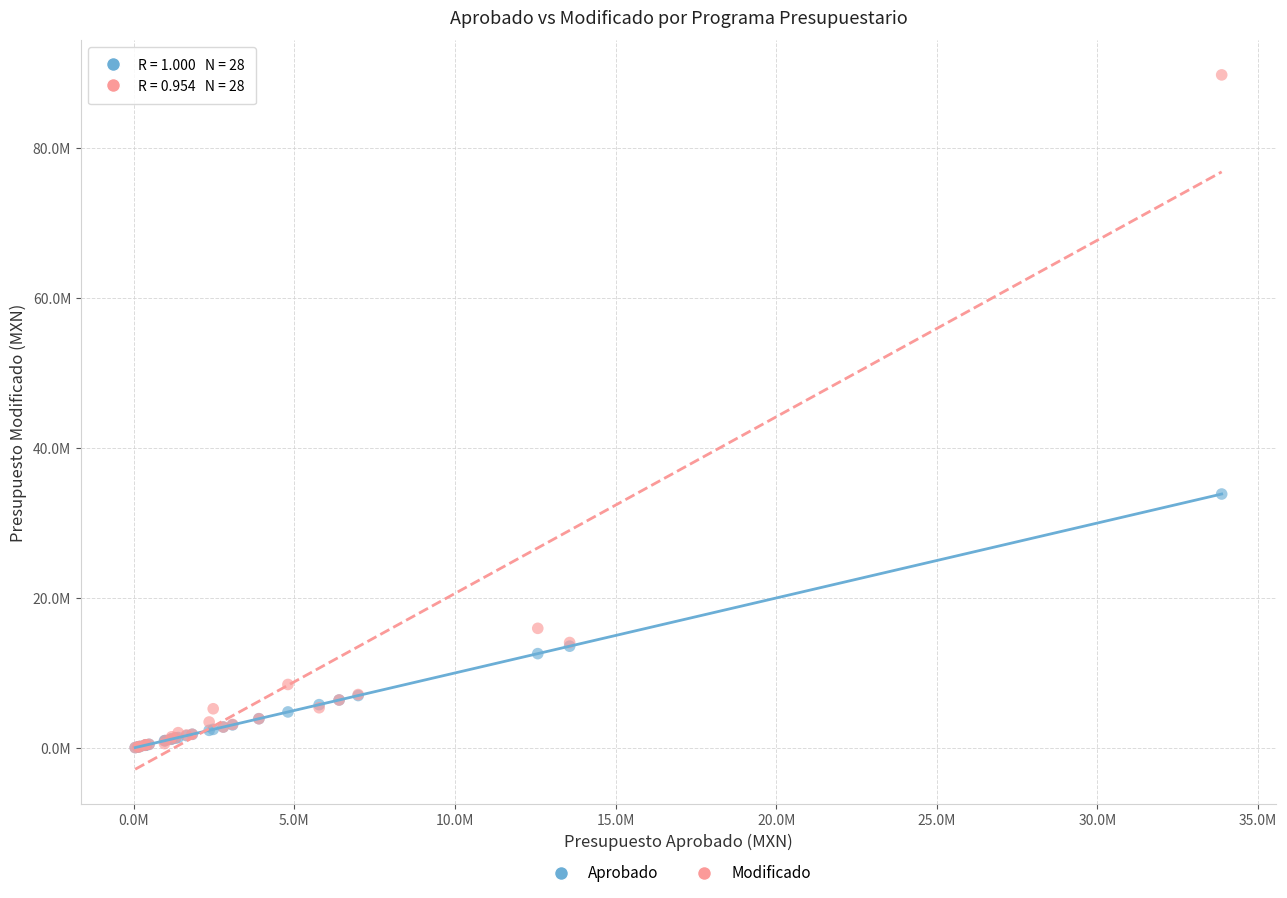

Which series has the widest spread of Y values?

Modificado